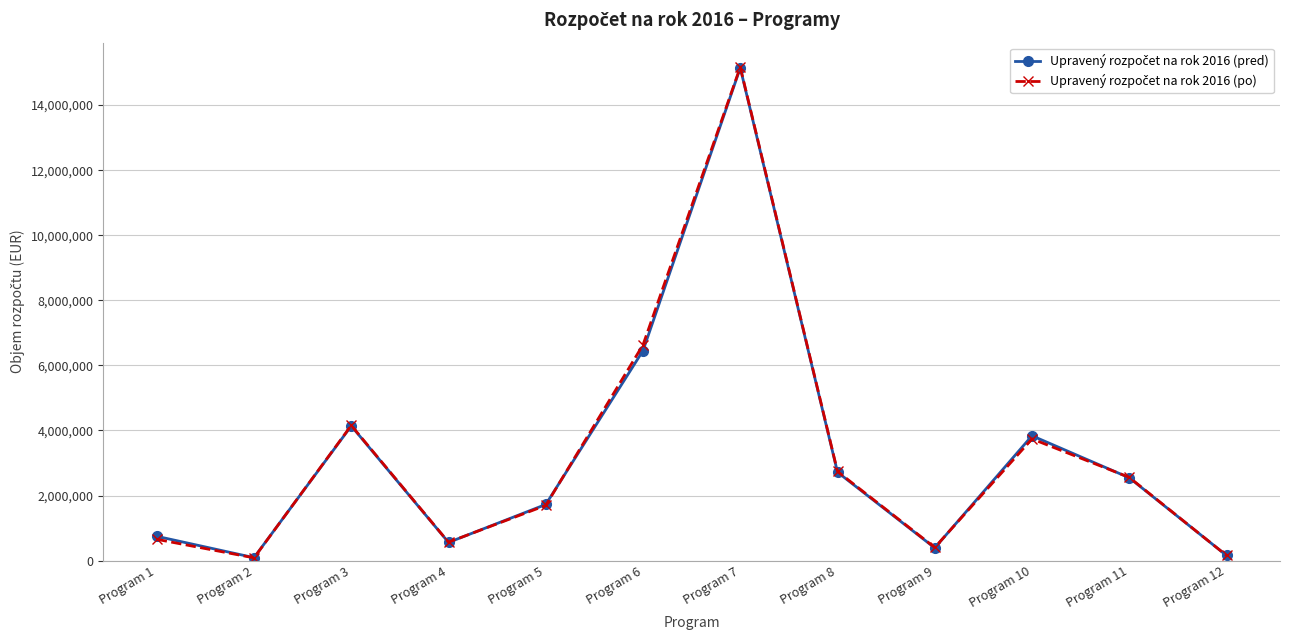

At which category is the sum across all series the highest?

Program 7